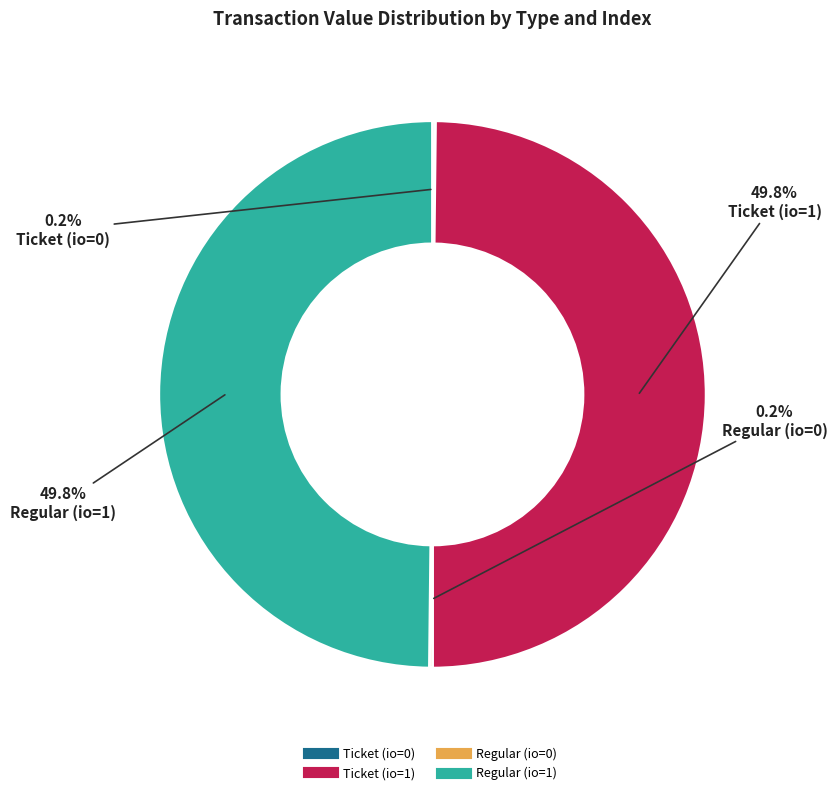

Approximately how many times larger is the value at Regular (io=1) compared to Ticket (io=1)?

1.0